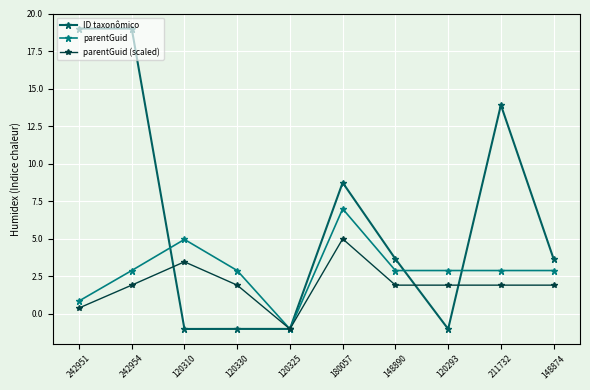

At how many categories does at least one series exceed 7?

4